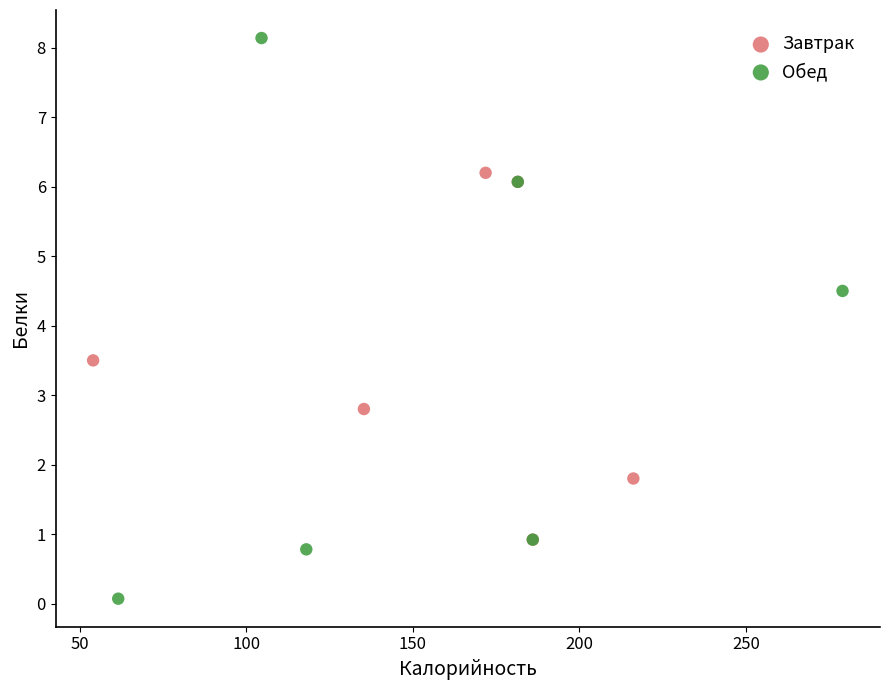

Which series has the largest Y range (max minus min)?

Обед